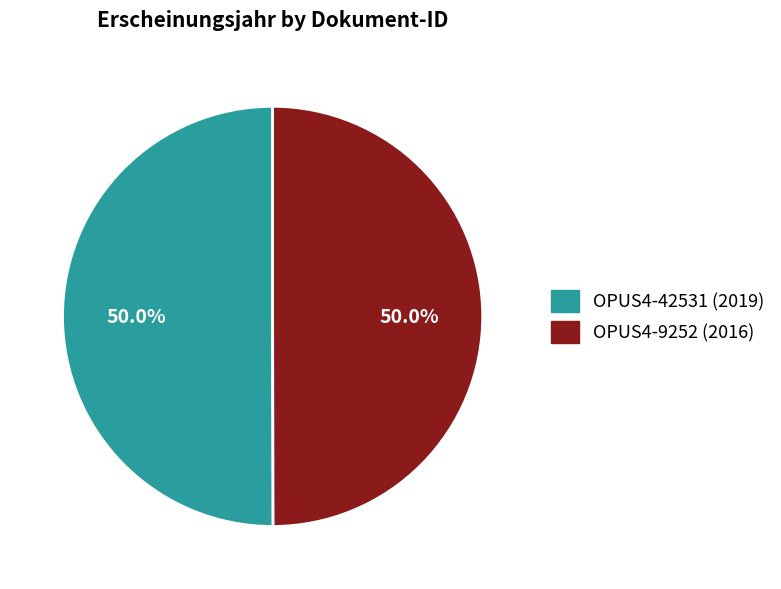

What is the ratio of the value at OPUS4-42531 to the value at OPUS4-9252?

1.0